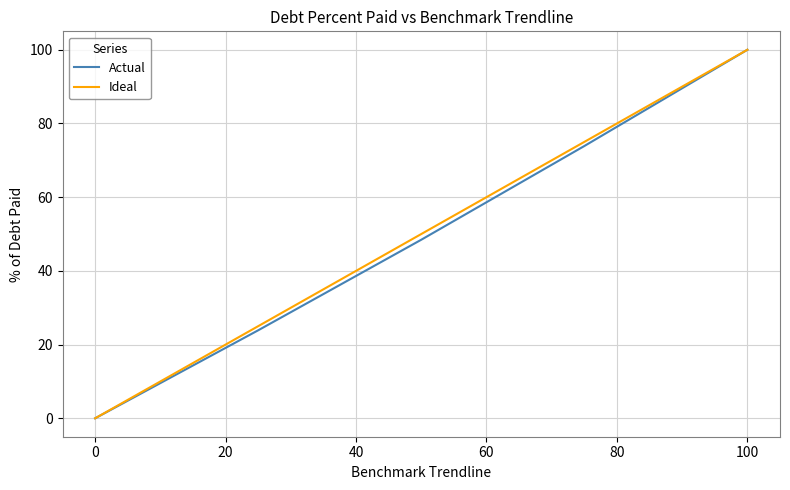

What is the average value of the Ideal series?

50.0